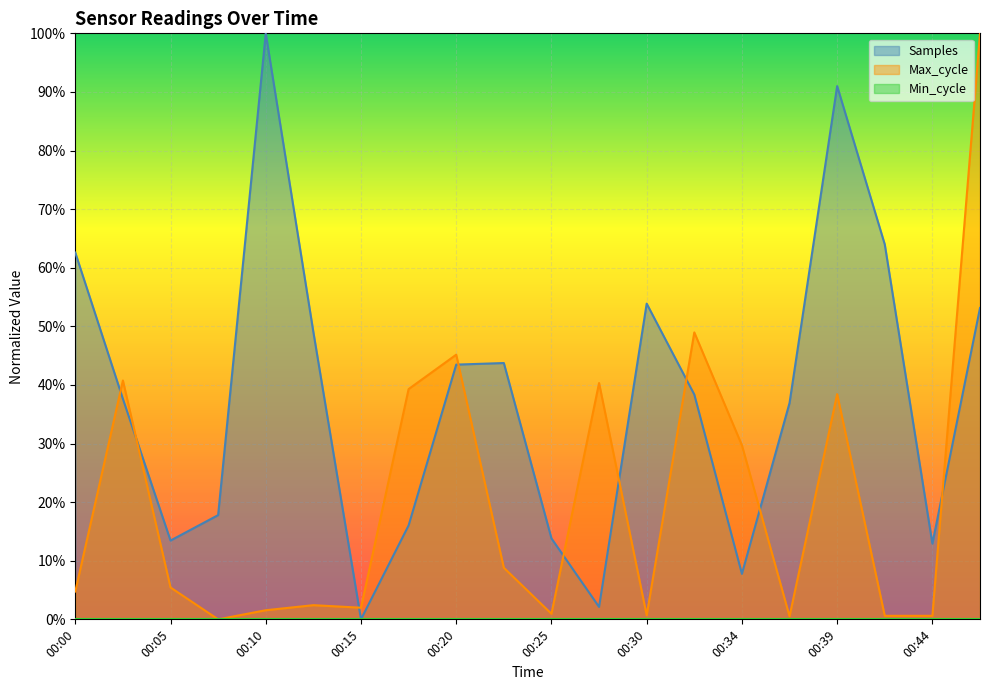

What is the average value of the Samples series?

0.4